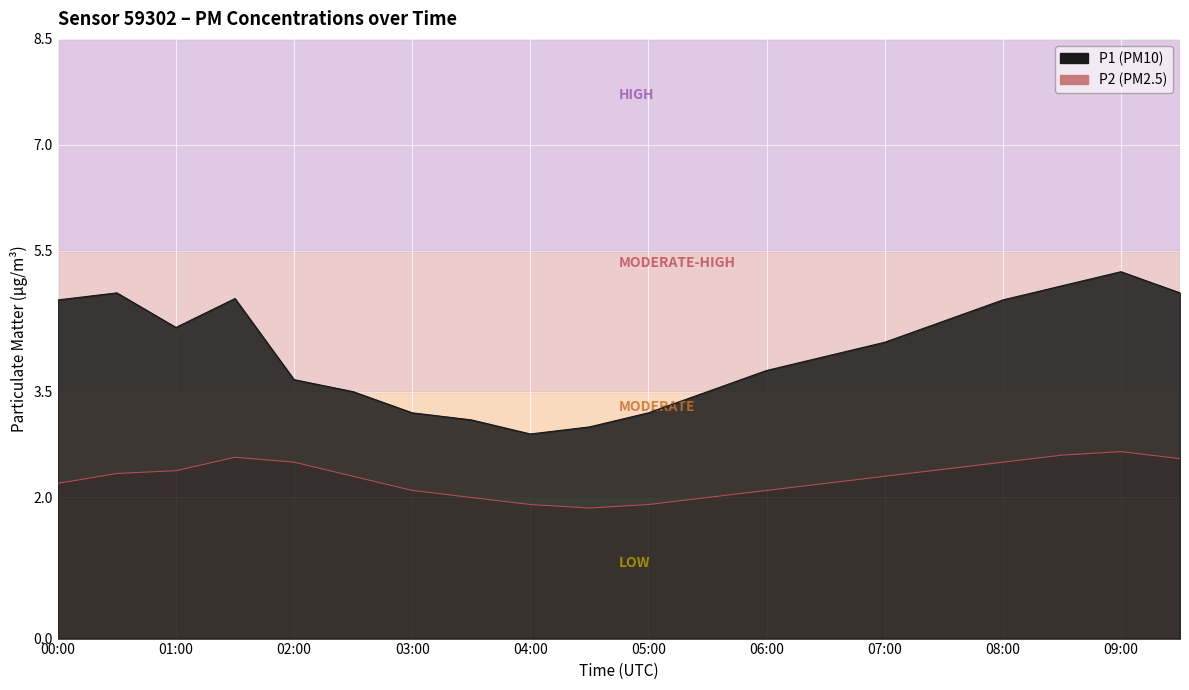

At 01:00, list the series in order from largest to smallest.

P1, P2